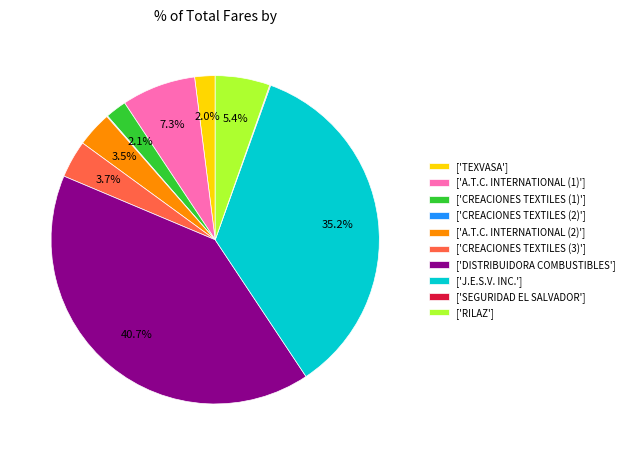

Is there any slice that represents more than half of the pie?

No